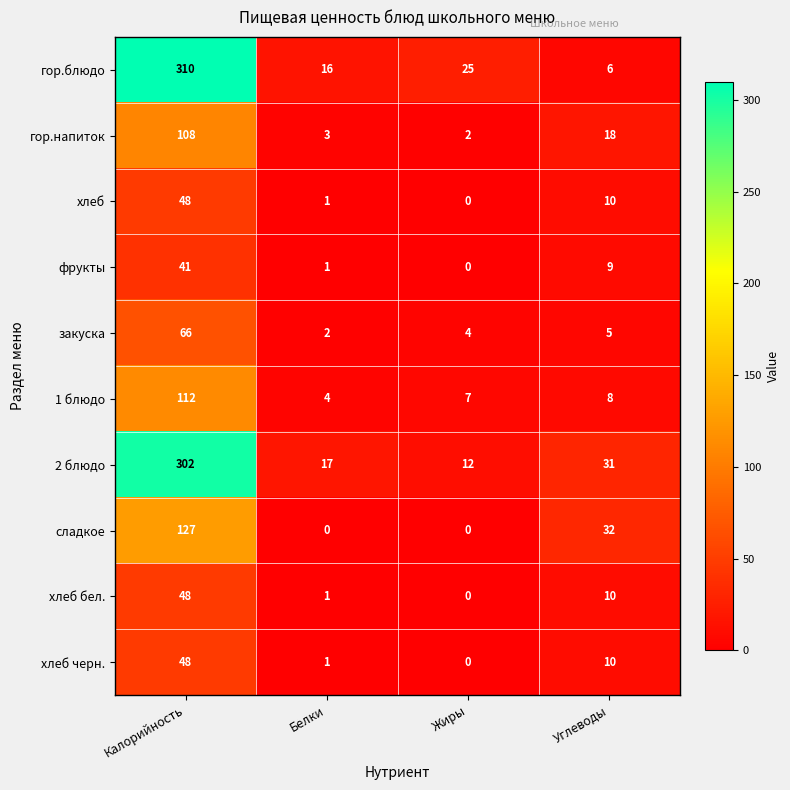

The value of сладкое at Белки is -43. True or false?

False